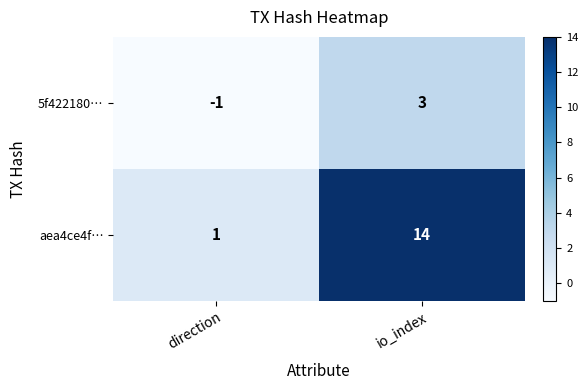

Is the value of aea4ce4f… at io_index greater than the value of 5f422180… at direction?

Yes